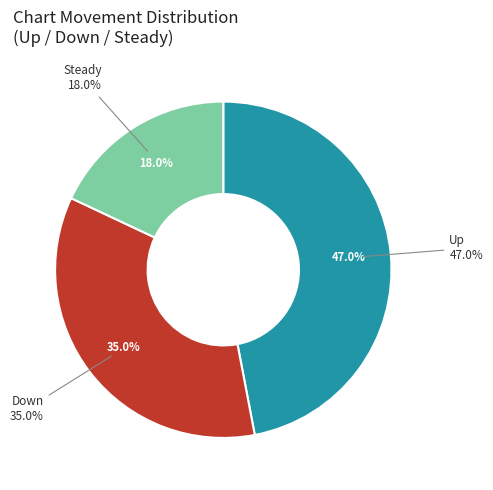

Which has a higher value, up or -?

up